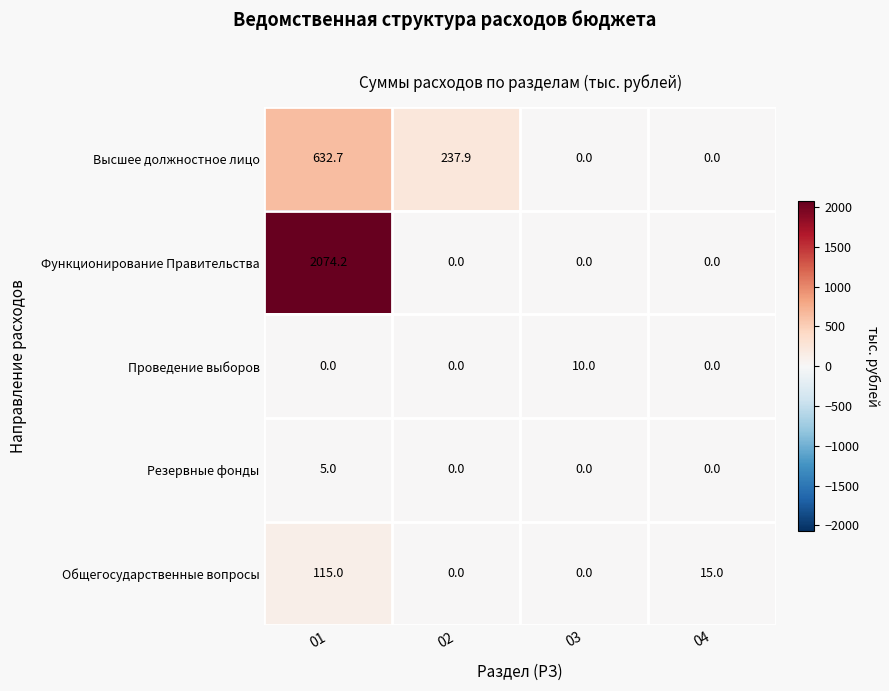

The value of Проведение выборов at 01 is 0.0. True or false?

True